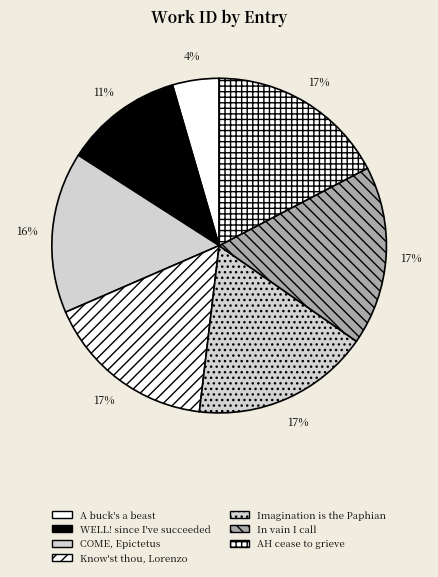

What percentage is NOT represented by Imagination is the Paphian?

82.8%